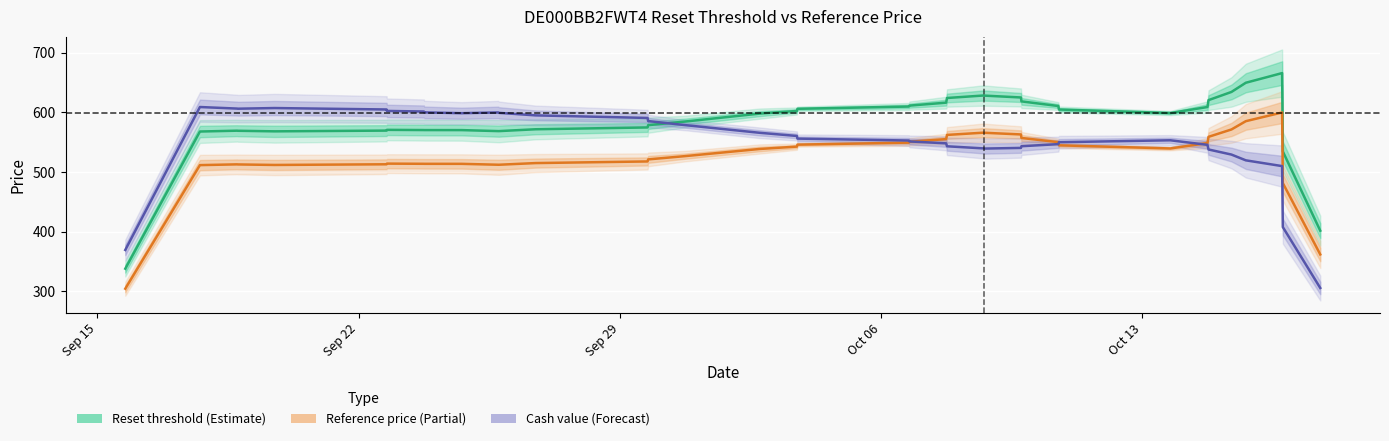

At how many categories does at least one series exceed 577?

27